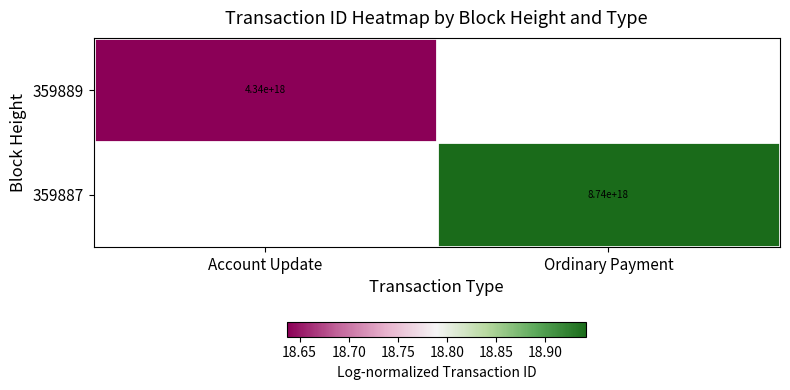

Which category has the highest value in the 359887 series?

Account Update